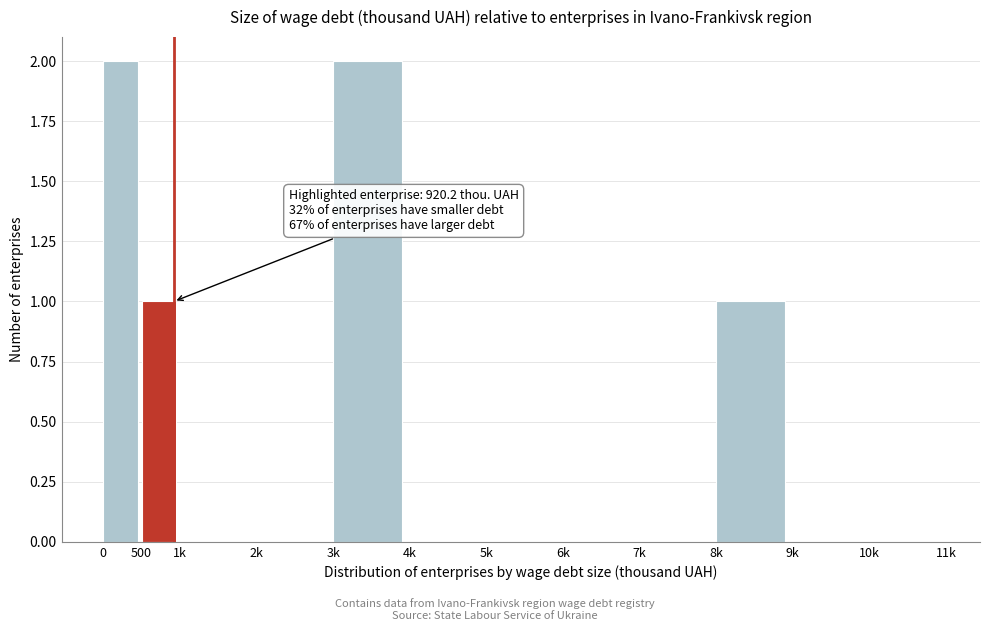

Reading right to left, extract all data points from this chart.

10k=0	9k=0	8k=1	7k=0	6k=0	5k=0	4k=0	3k=2	2k=0	1k=0	500=1	0=2